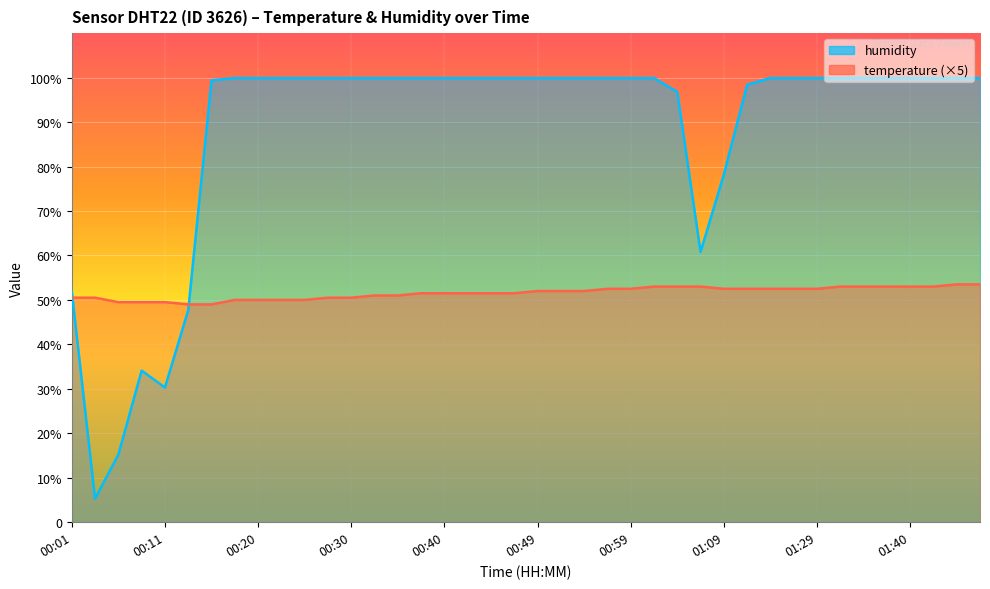

Reading left to right, what are all the values shown in this chart?

temperature: 00:01=50.5	00:03=50.5	00:06=49.5	00:08=49.5	00:11=49.5	00:13=49.0	00:15=49.0	00:18=50.0	00:20=50.0	00:23=50.0	00:25=50.0	00:28=50.5	00:30=50.5	00:32=51.0	00:35=51.0	00:37=51.5	00:40=51.5	00:42=51.5	00:45=51.5	00:47=51.5	00:49=52.0	00:52=52.0	00:54=52.0	00:57=52.5	00:59=52.5	01:02=53.0	01:04=53.0	01:07=53.0	01:09=52.5	01:11=52.5	01:25=52.5	01:27=52.5	01:29=52.5	01:32=53.0	01:34=53.0	01:37=53.0	01:40=53.0	01:42=53.0	01:47=53.5	01:52=53.5
humidity: 00:01=51.9	00:03=5.3	00:06=15.2	00:08=34.1	00:11=30.3	00:13=47.7	00:15=99.4	00:18=99.9	00:20=99.9	00:23=99.9	00:25=99.9	00:28=99.9	00:30=99.9	00:32=99.9	00:35=99.9	00:37=99.9	00:40=99.9	00:42=99.9	00:45=99.9	00:47=99.9	00:49=99.9	00:52=99.9	00:54=99.9	00:57=99.9	00:59=99.9	01:02=99.9	01:04=96.8	01:07=60.8	01:09=78.2	01:11=98.4	01:25=99.9	01:27=99.9	01:29=99.9	01:32=99.9	01:34=99.9	01:37=99.9	01:40=99.9	01:42=99.9	01:47=99.9	01:52=99.9